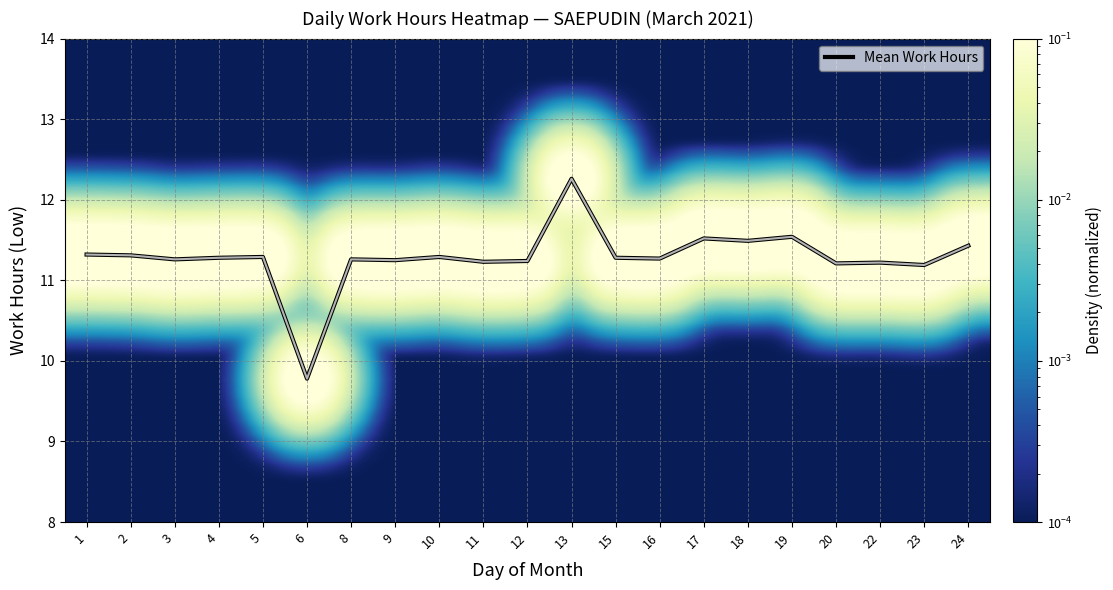

Which category has the lowest value in the Mean Work Hours series?

6